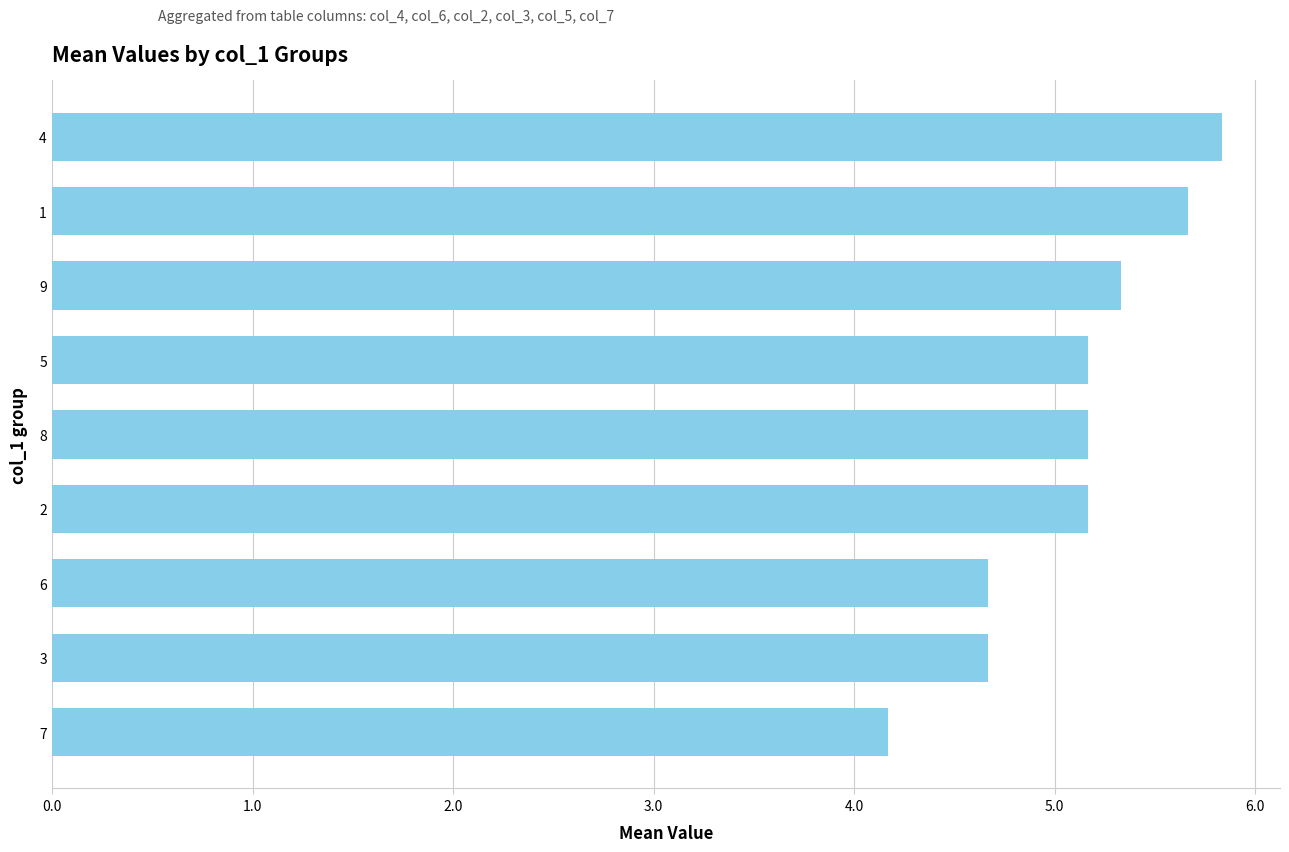

Between 9 and 2, which is larger?

9